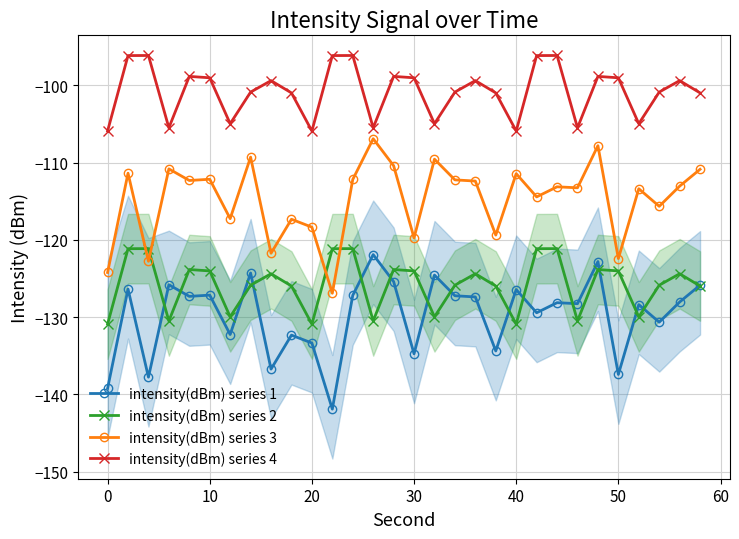

How many lines are shown in the chart?

4